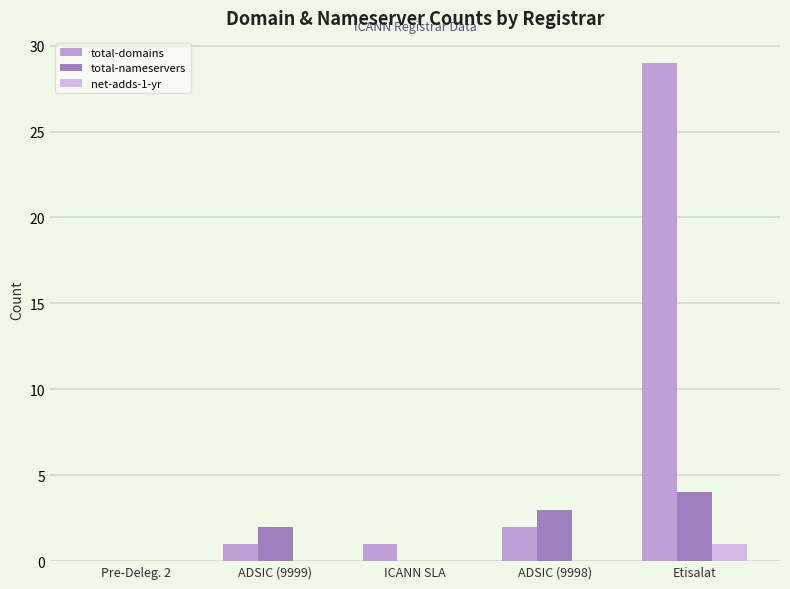

What is the sum of the total-domains values at Etisalat and ADSIC (9999)?

30